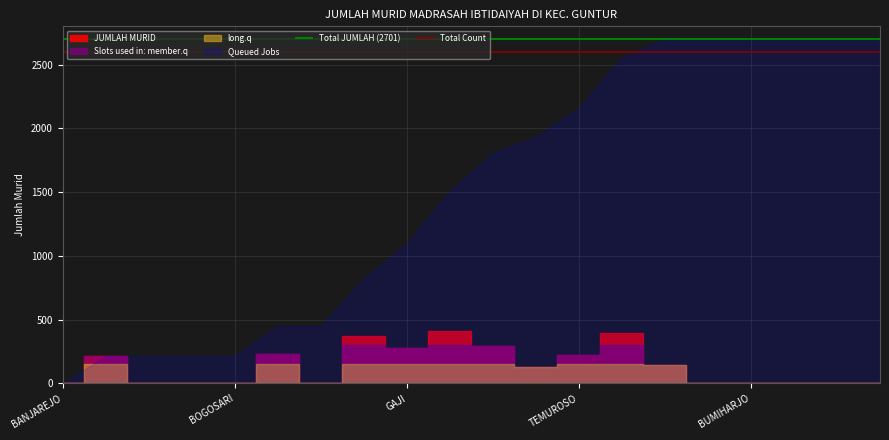

What position from the left is BOGOSARI?

2